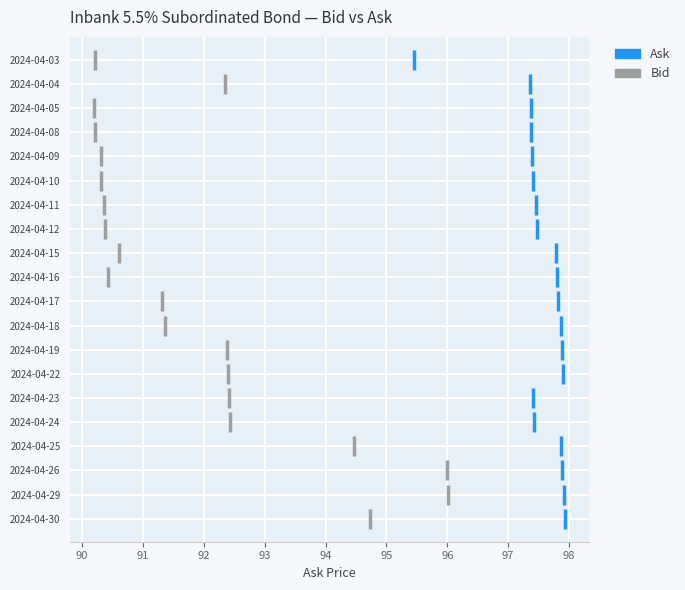

What are all the series names shown in the legend?

Ask, Bid